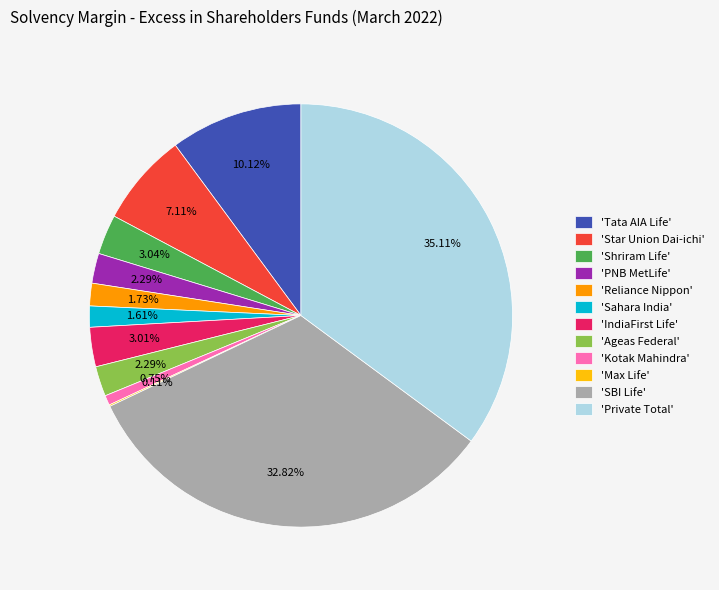

What is the largest slice in the pie chart?

'Private Total'